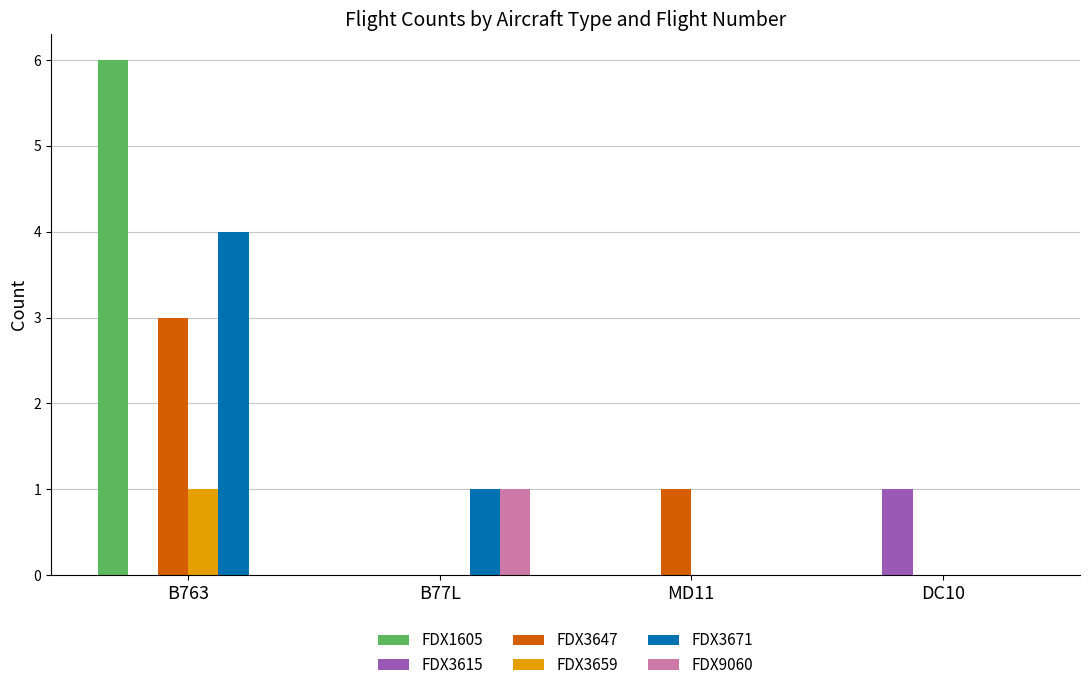

Which series has the largest total across all categories?

FDX1605